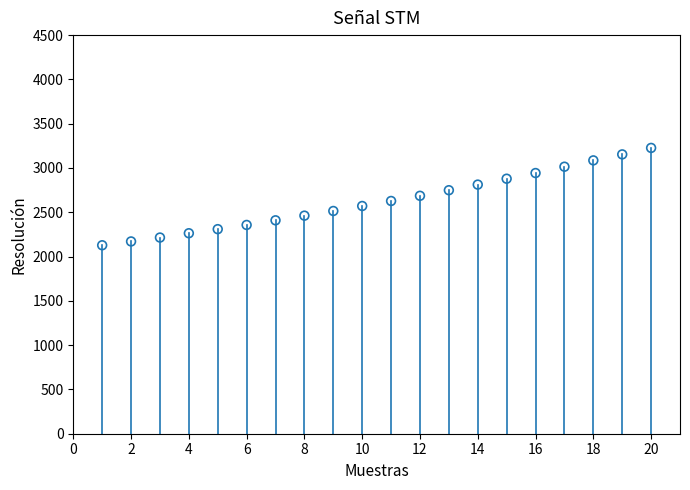

What is the range of Y values (max minus min)?

1098.7